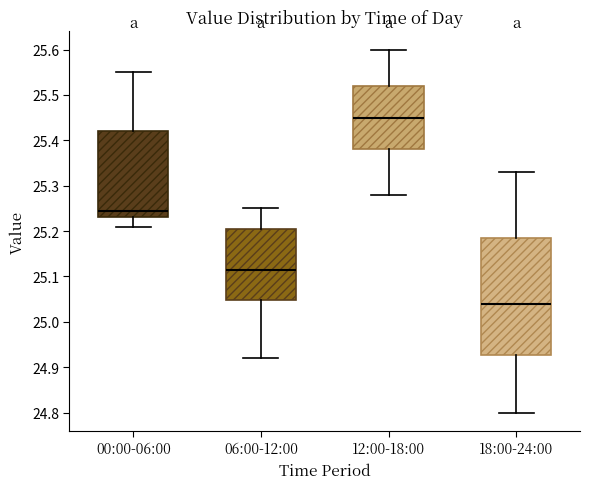

Which box's median line is the highest?

12:00-18:00